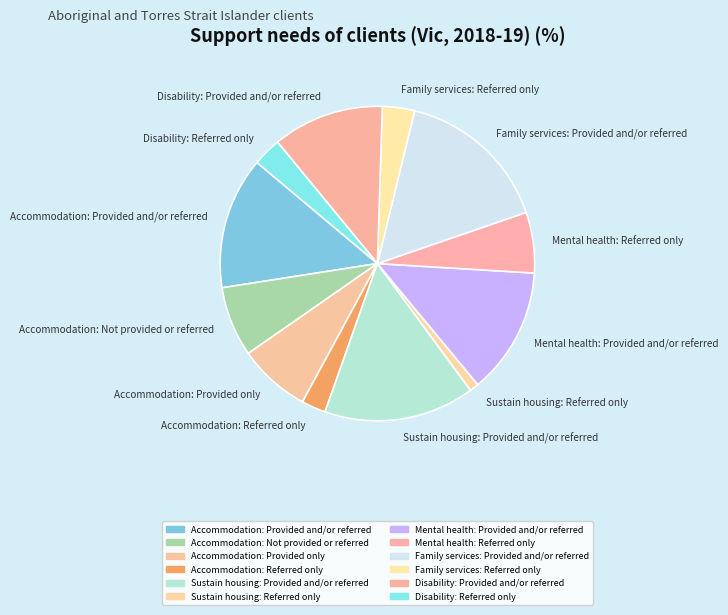

What is the smallest slice in the pie chart?

Sustain housing: Referred only